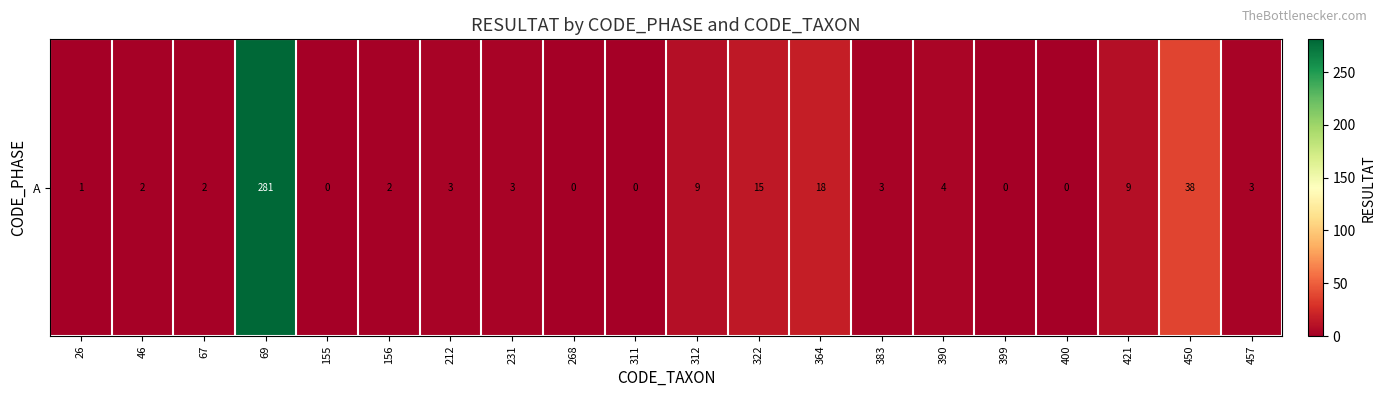

How many positive values are there?

15